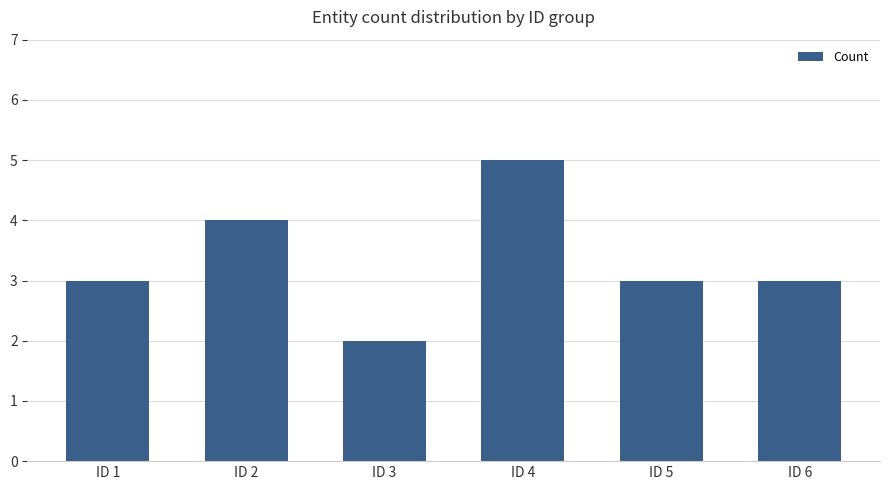

At which category does the chart reach its minimum across all series?

ID 3